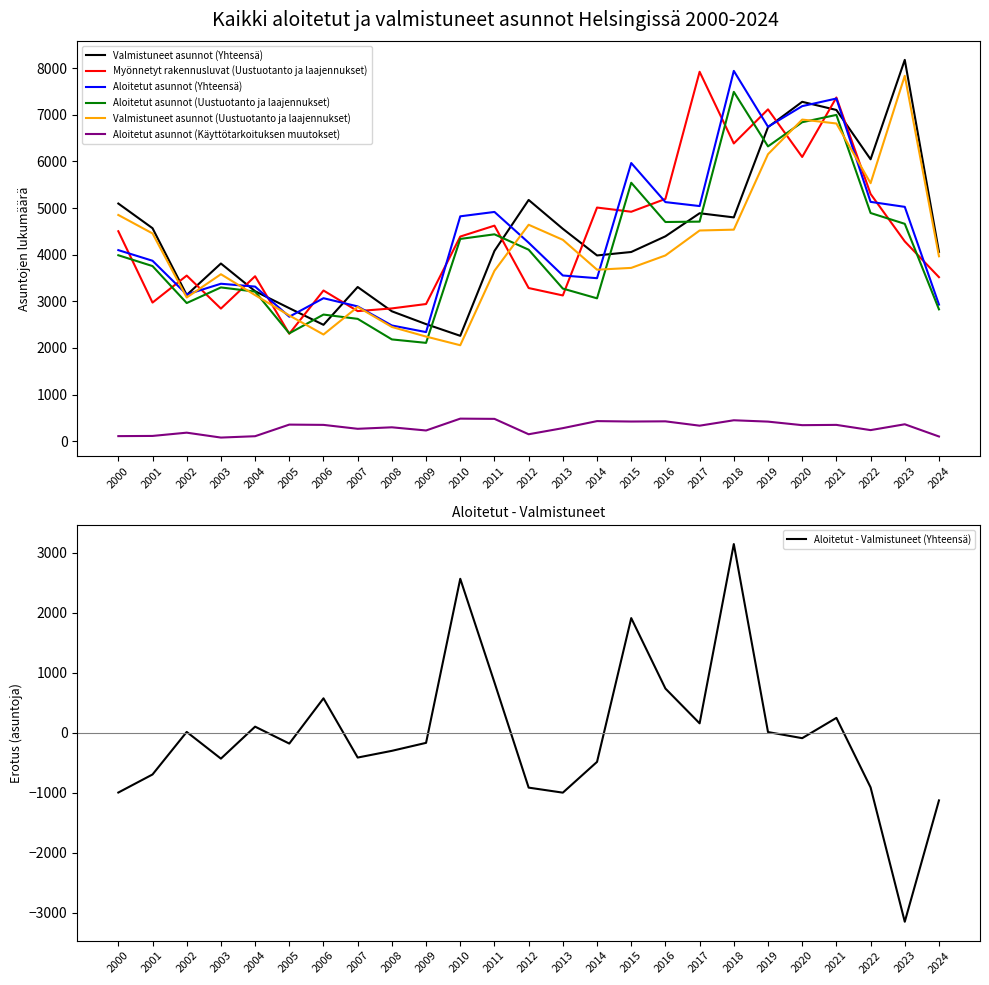

Which series has the largest total across all categories?

Valmistuneet asunnot (Yhteensä)